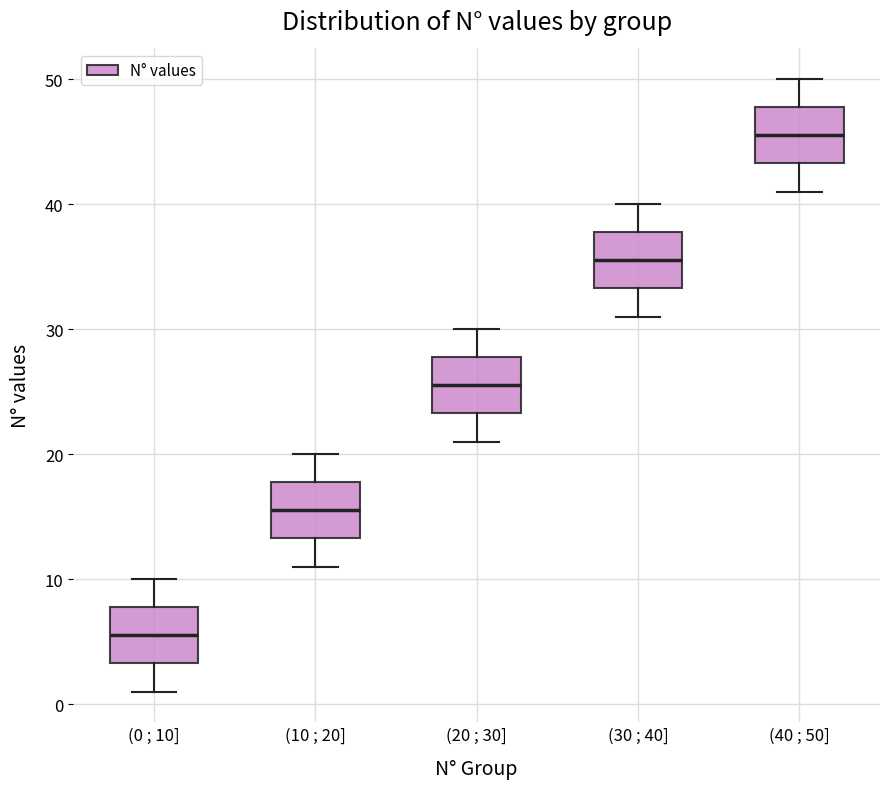

Which box's median line is the highest?

(40 ; 50]